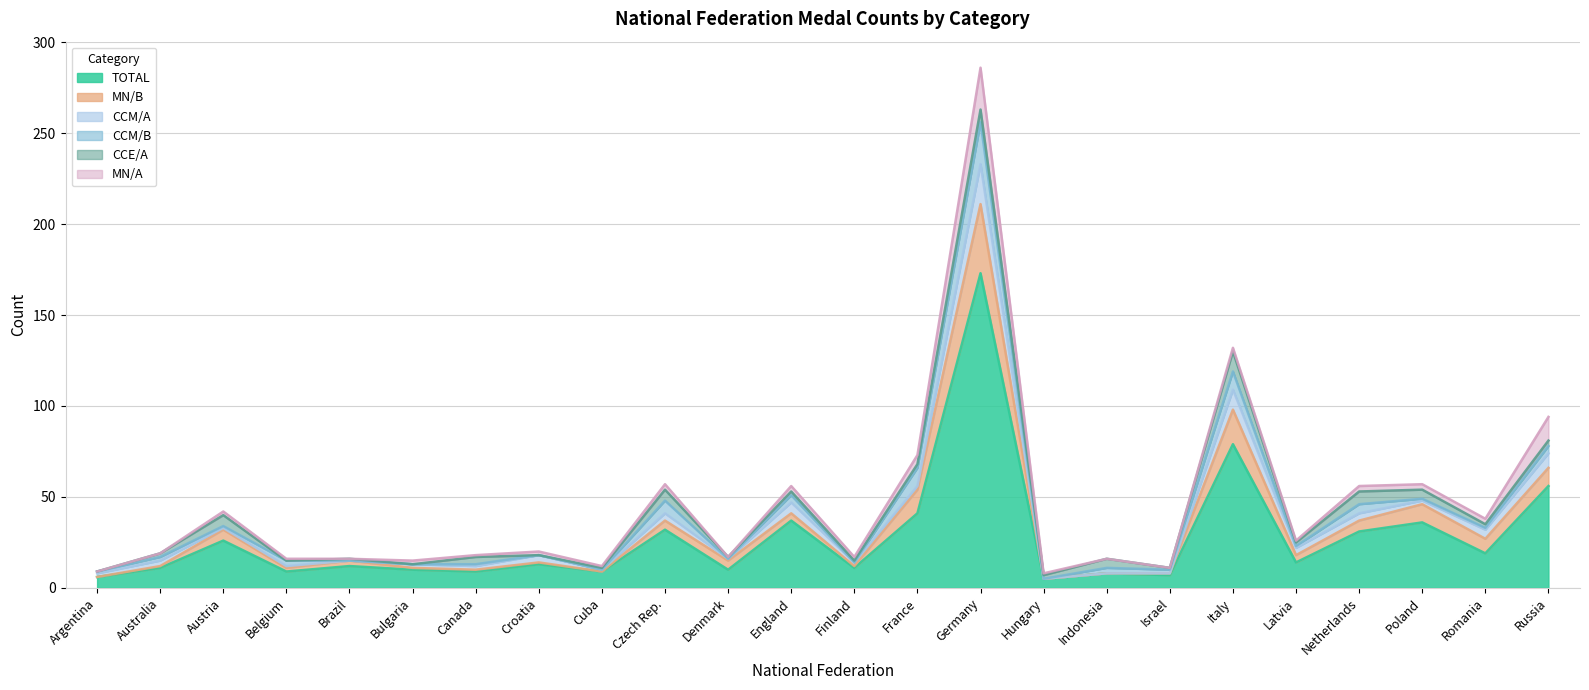

What is the greatest value displayed?

173